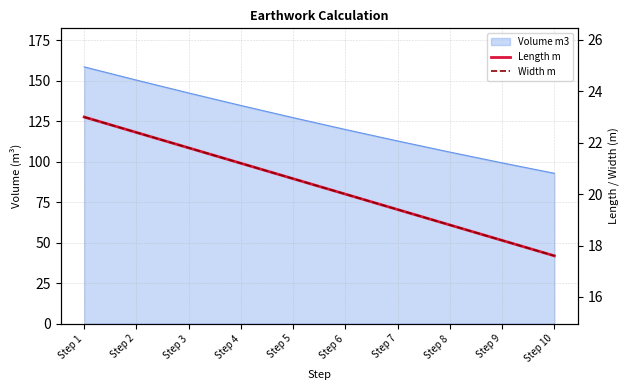

At Step 5, list the series in order from largest to smallest.

Length m, Width m